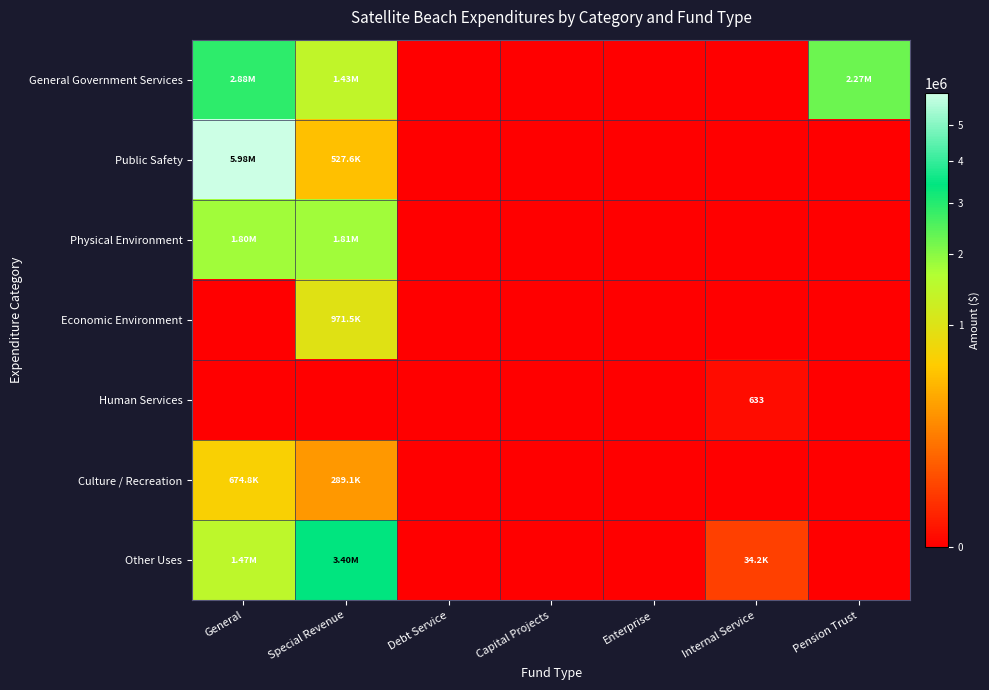

Which series changed the most between Debt Service and Pension Trust?

General Government Services